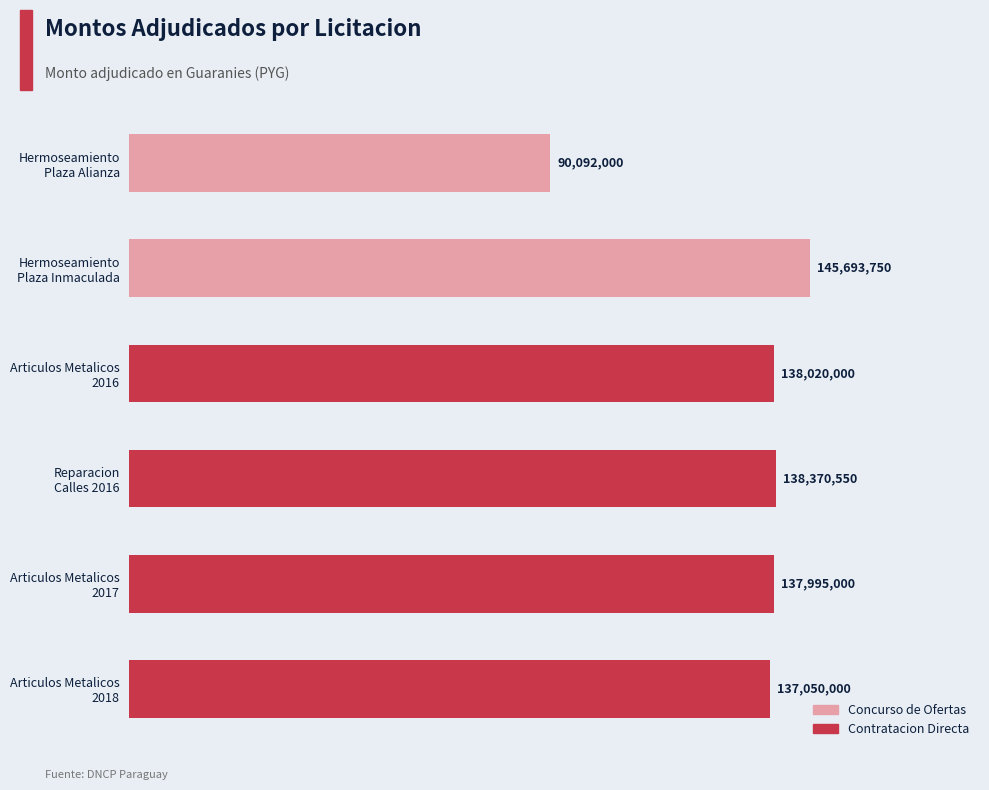

What is the difference between the values at Hermoseamiento
Plaza Inmaculada and Articulos Metalicos
2018?

8643750